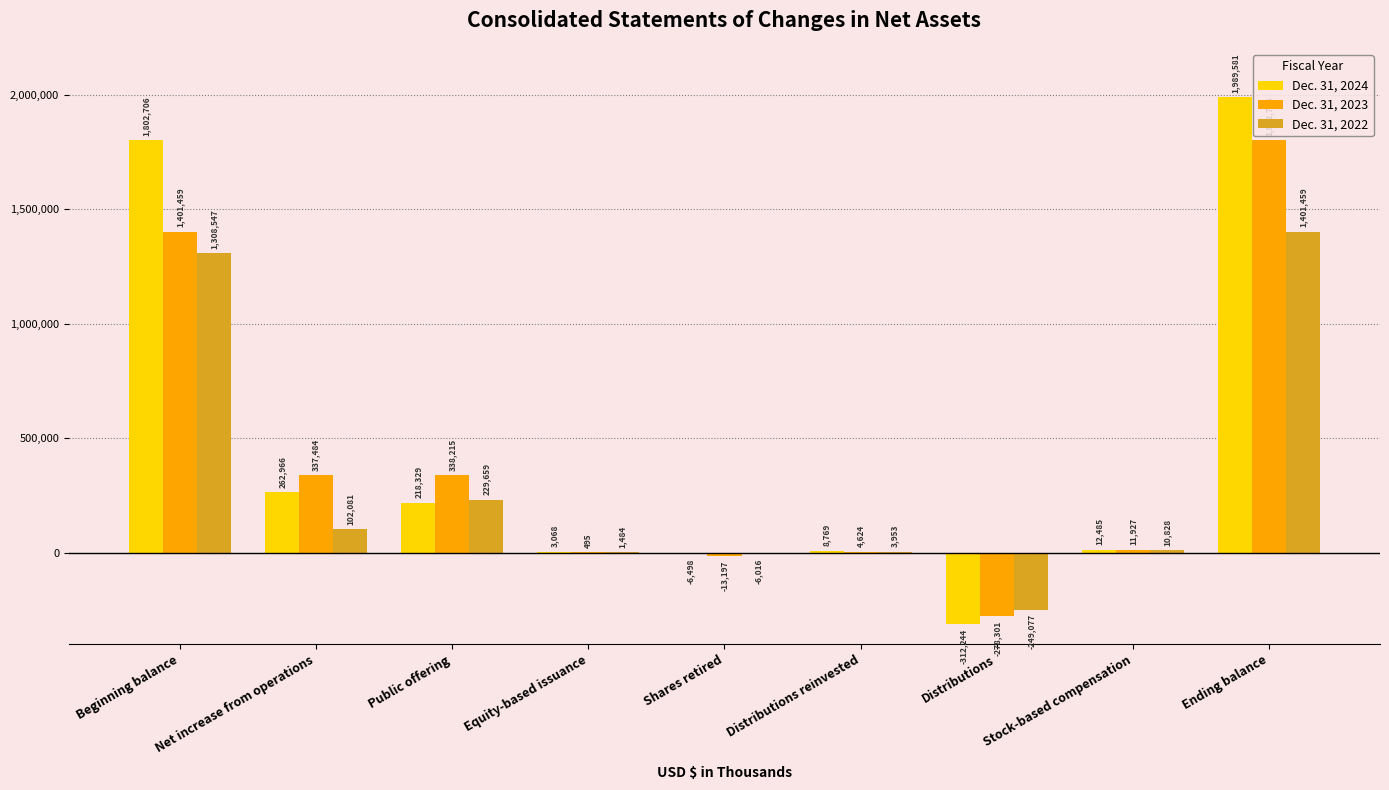

Count the number of categories in the chart.

9